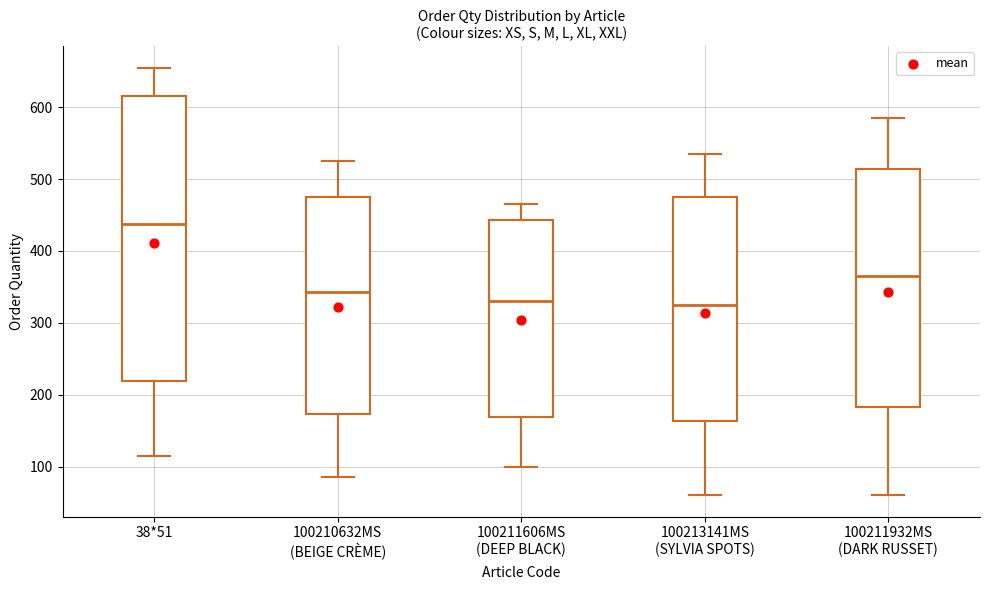

Where is the lower edge of the box for 100211606MS (DEEP BLACK) on the y-axis? The values are not printed on the chart, so give them approximately, as read against the axis.

170